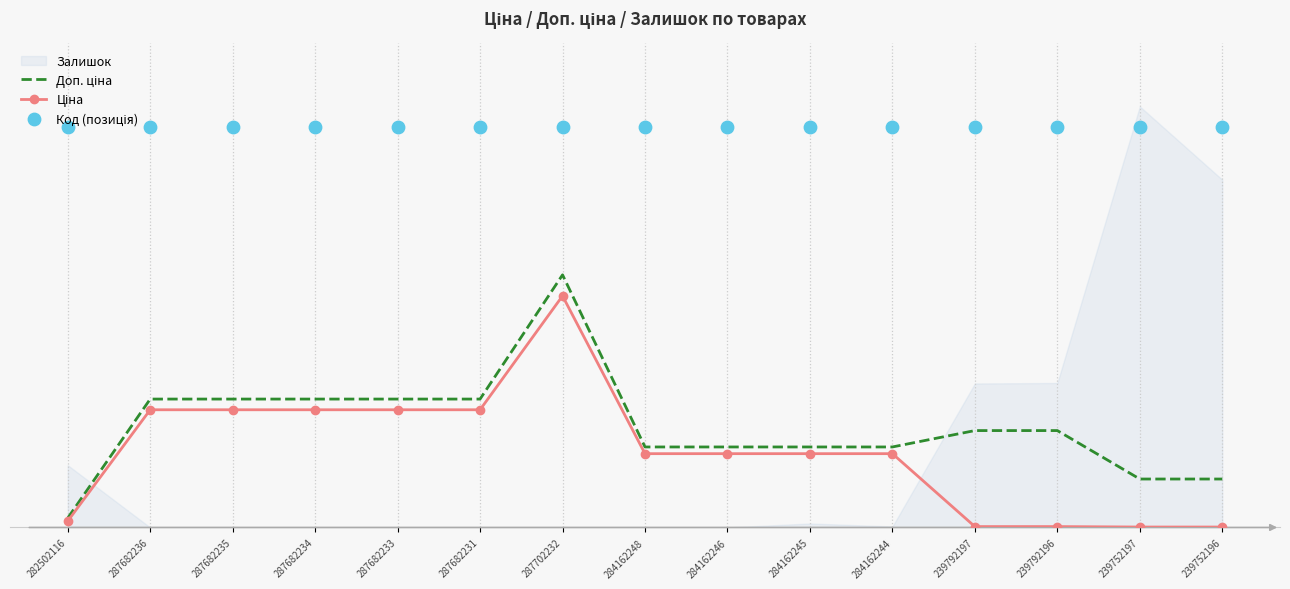

Is the value of Доп. ціна at 287682233 greater than the value of Код (позиція) at 287702232?

No